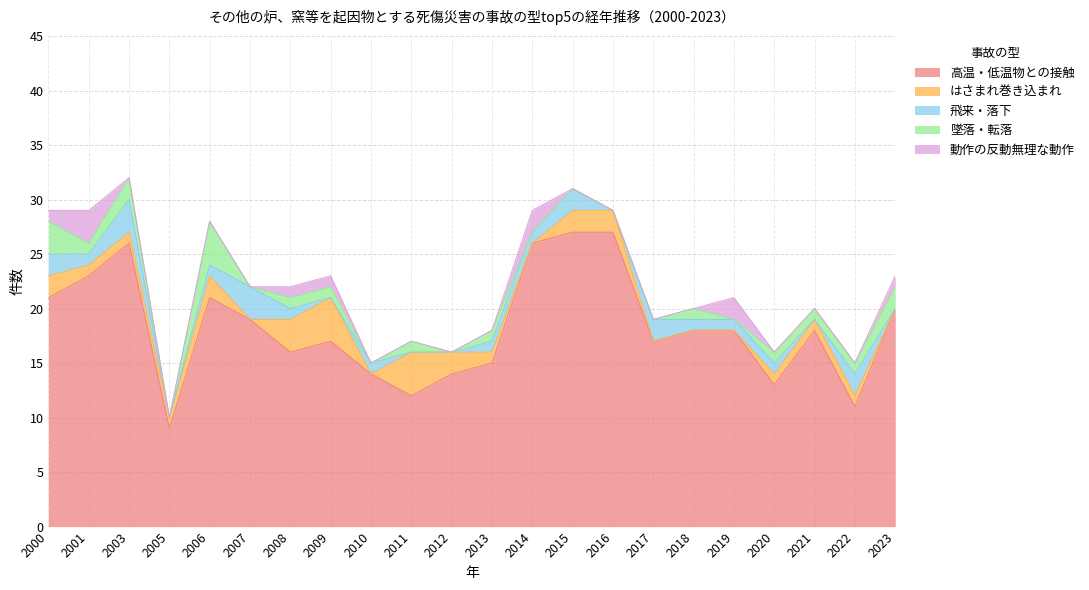

At which category does the chart reach its peak across all series?

2015